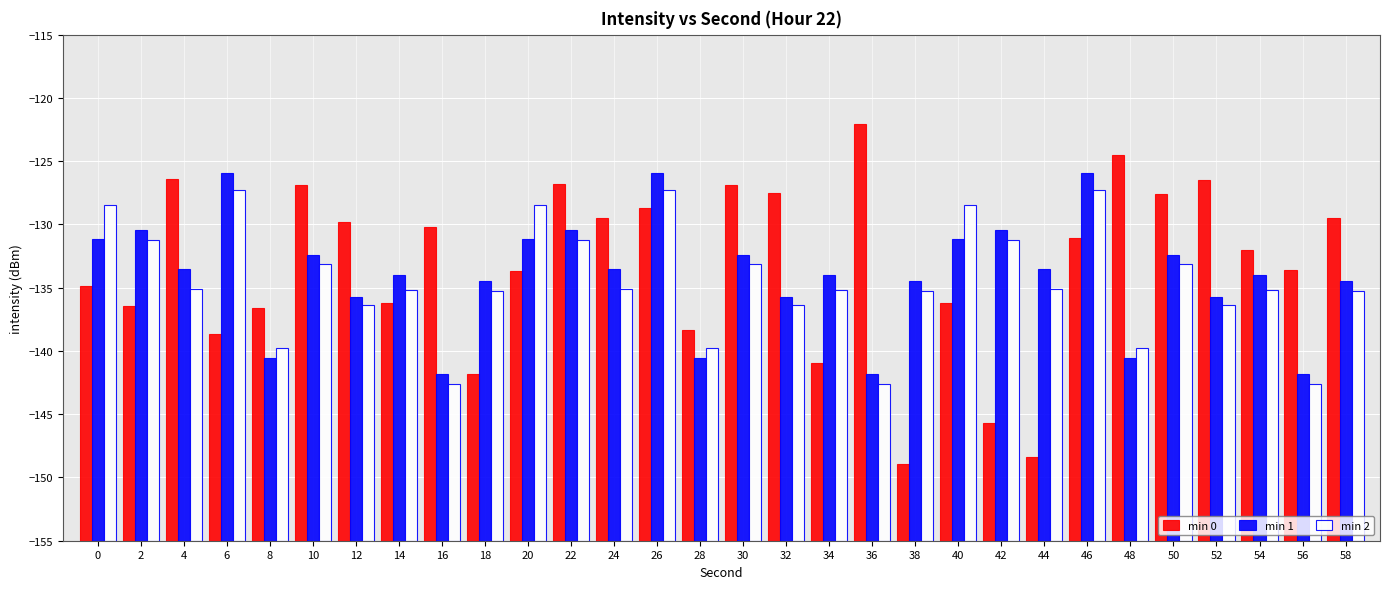

Are the bars horizontal?

No